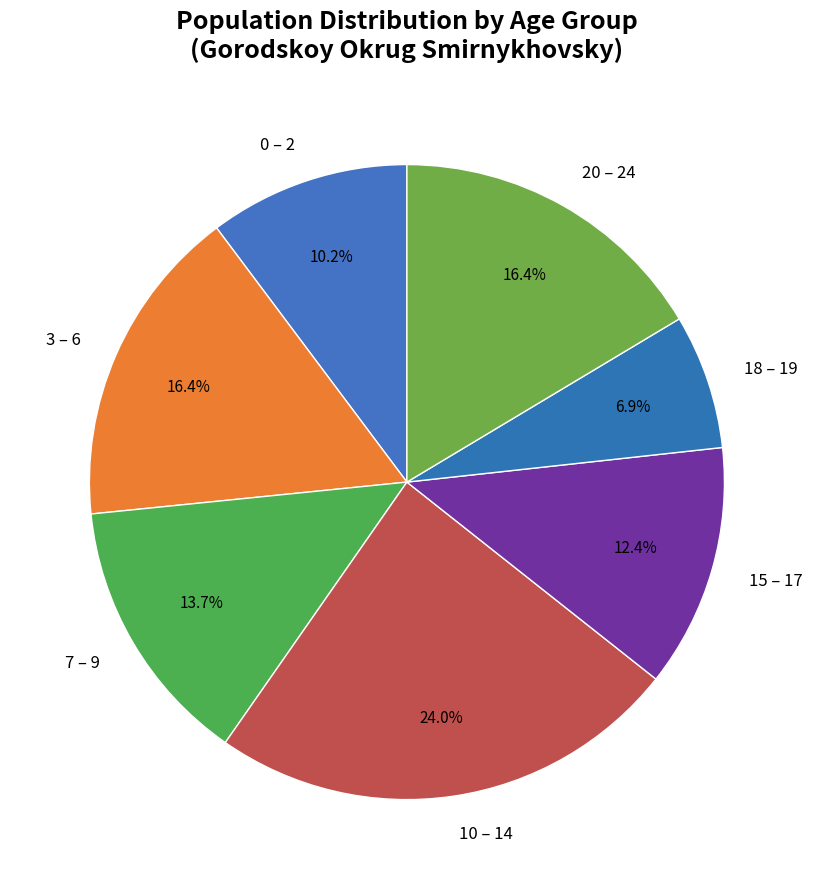

Combined, do 0 – 2 and 7 – 9 account for over 50%?

No